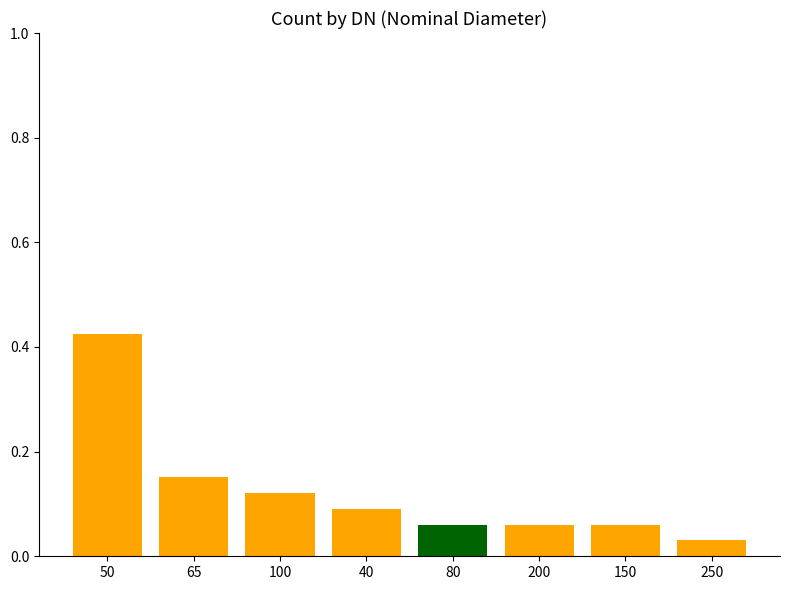

Is the value of green at 200 greater than the value of orange at 100?

No